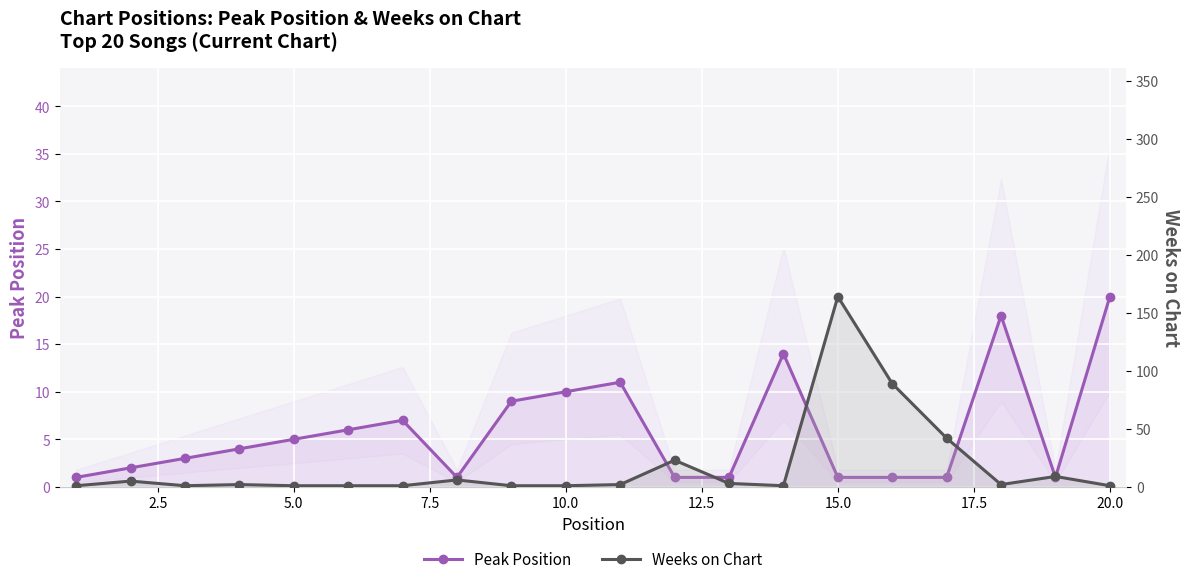

How many categories are shown in the chart?

20